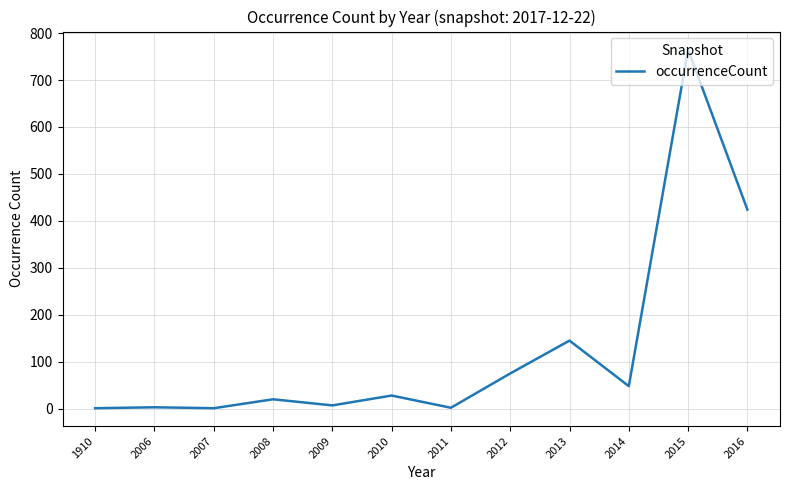

What is the maximum value shown in the chart?

765